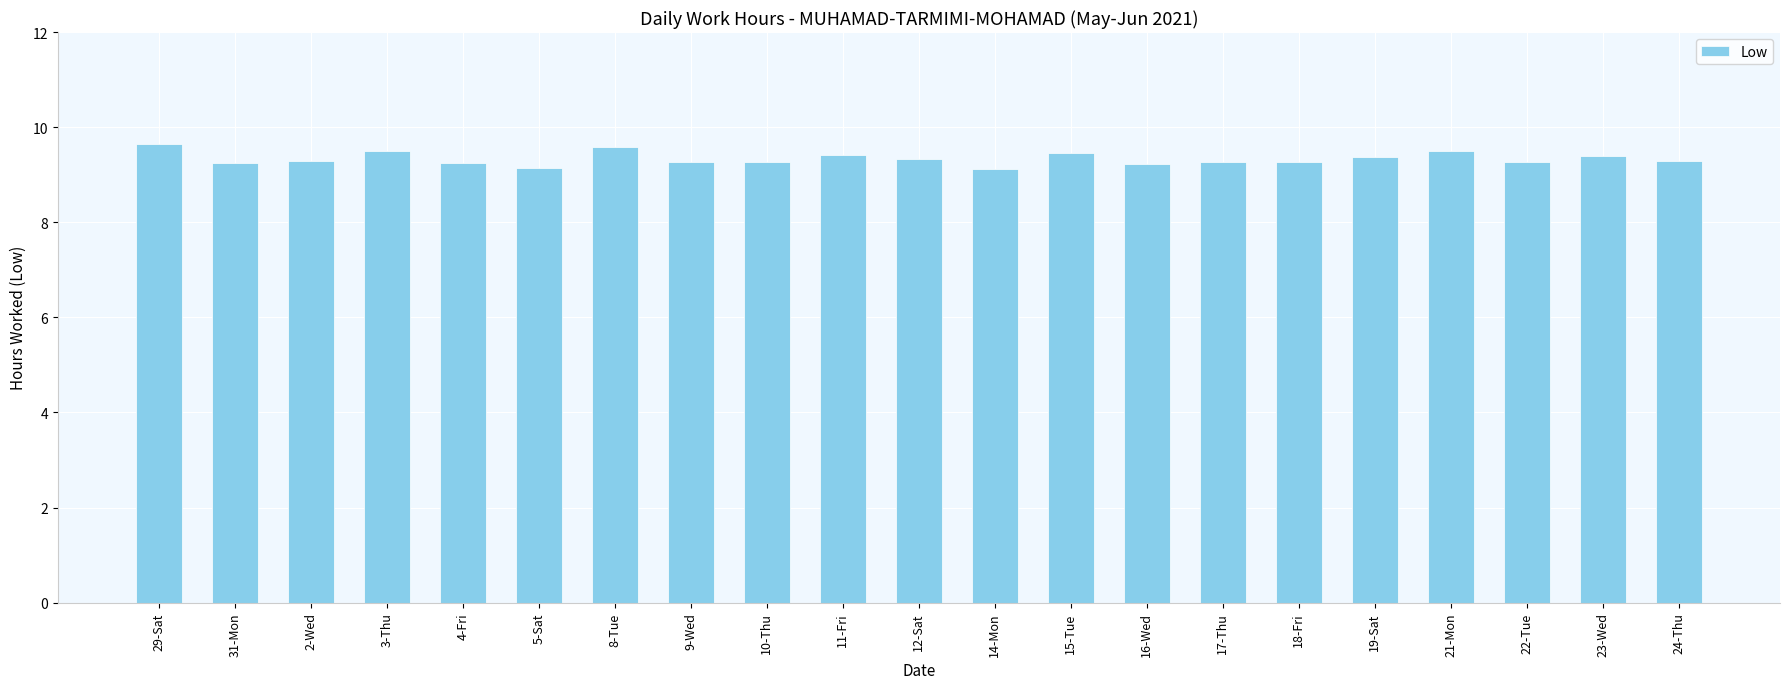

True or false: the data shows 15.5 at 15-Tue.

False